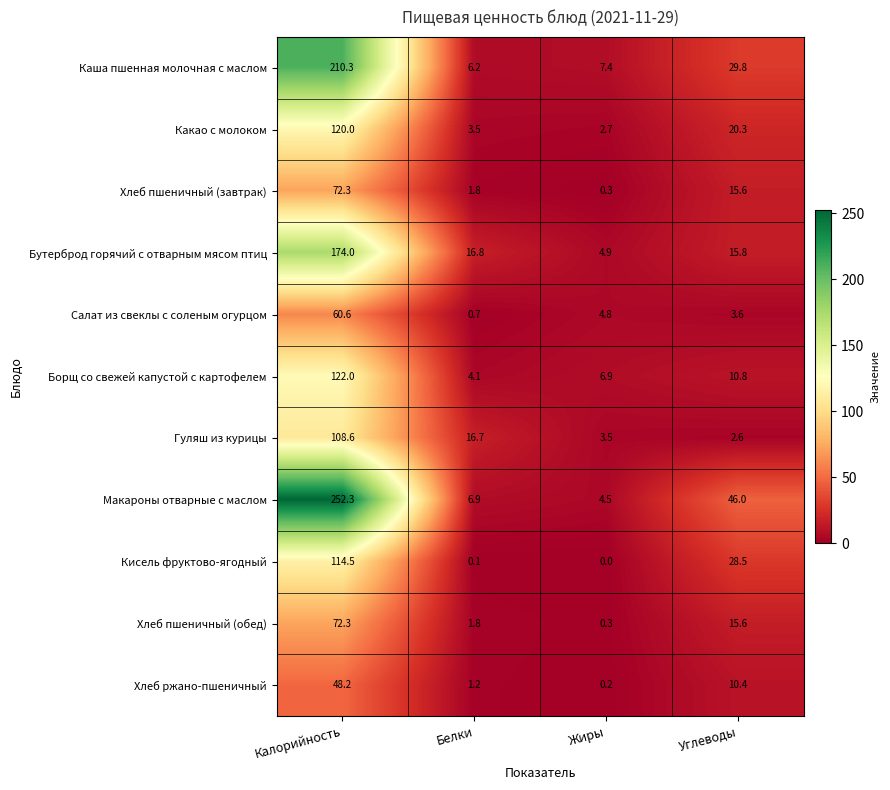

Which category has the highest value across all series?

Калорийность